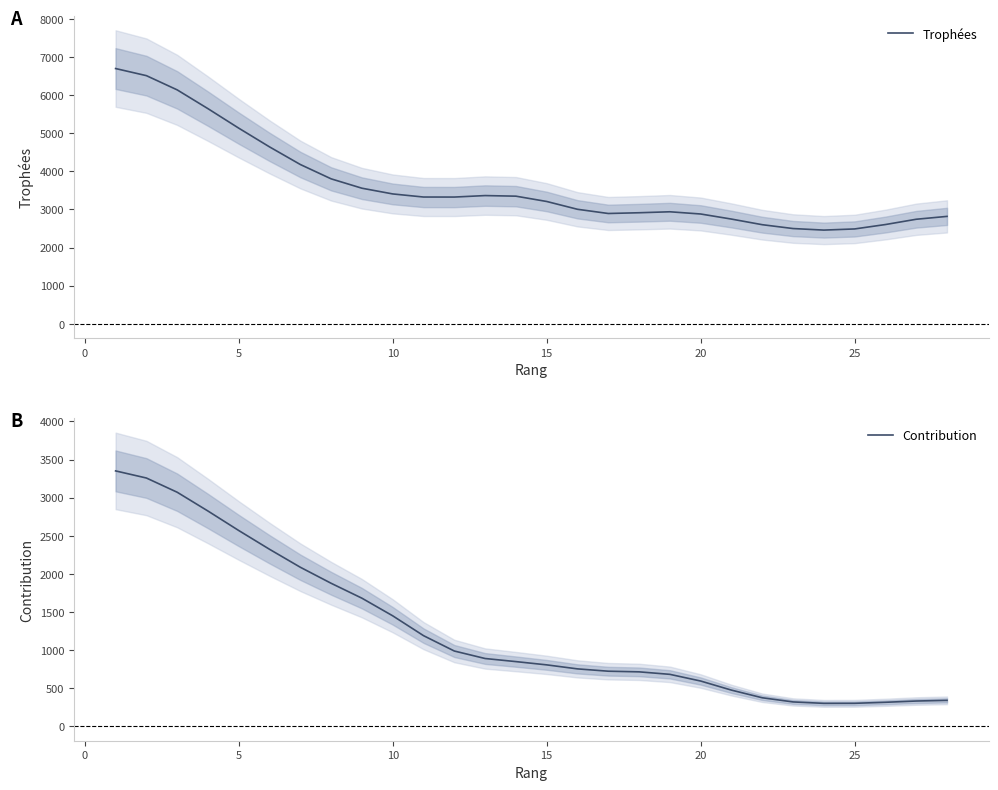

What is the value of the Contribution point at the 23rd from the left?

316.8